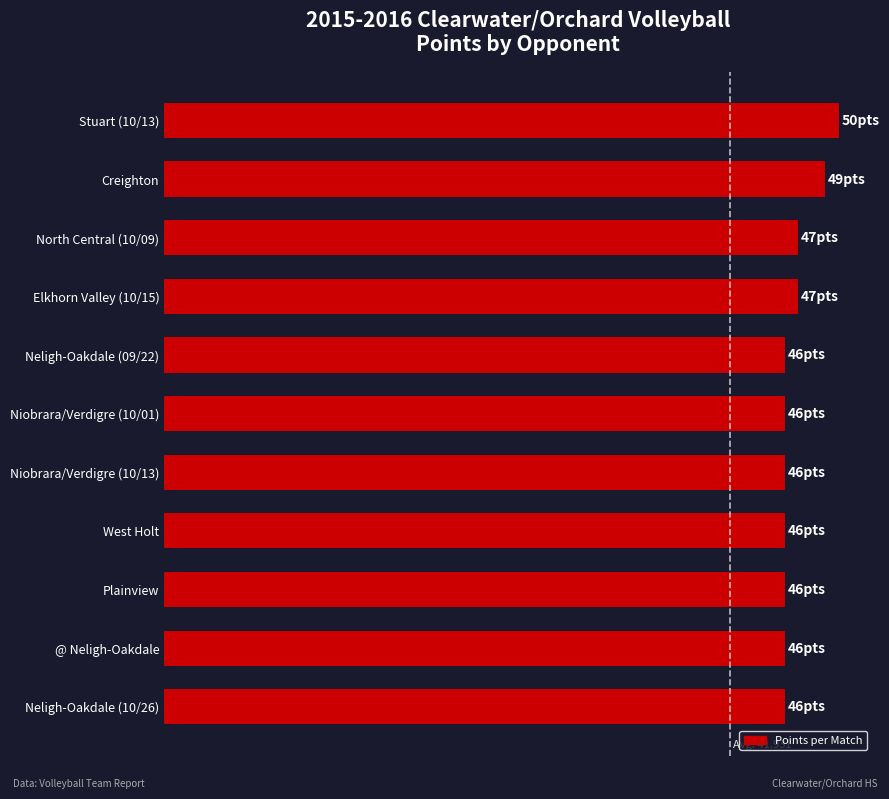

Are the bars horizontal?

Yes